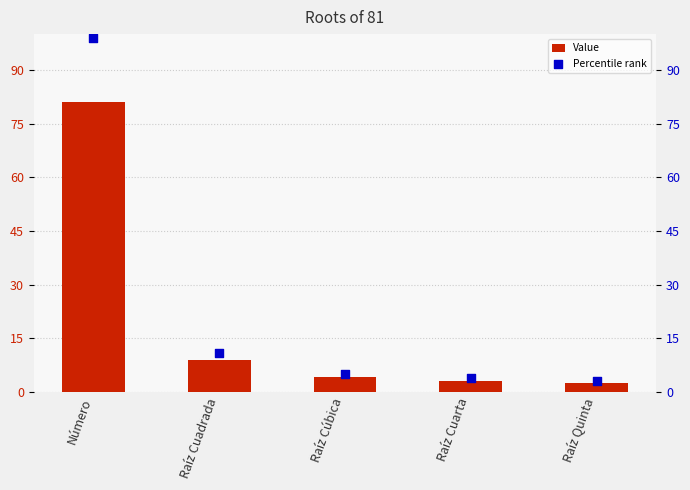

At which category is the sum across all series the highest?

Número